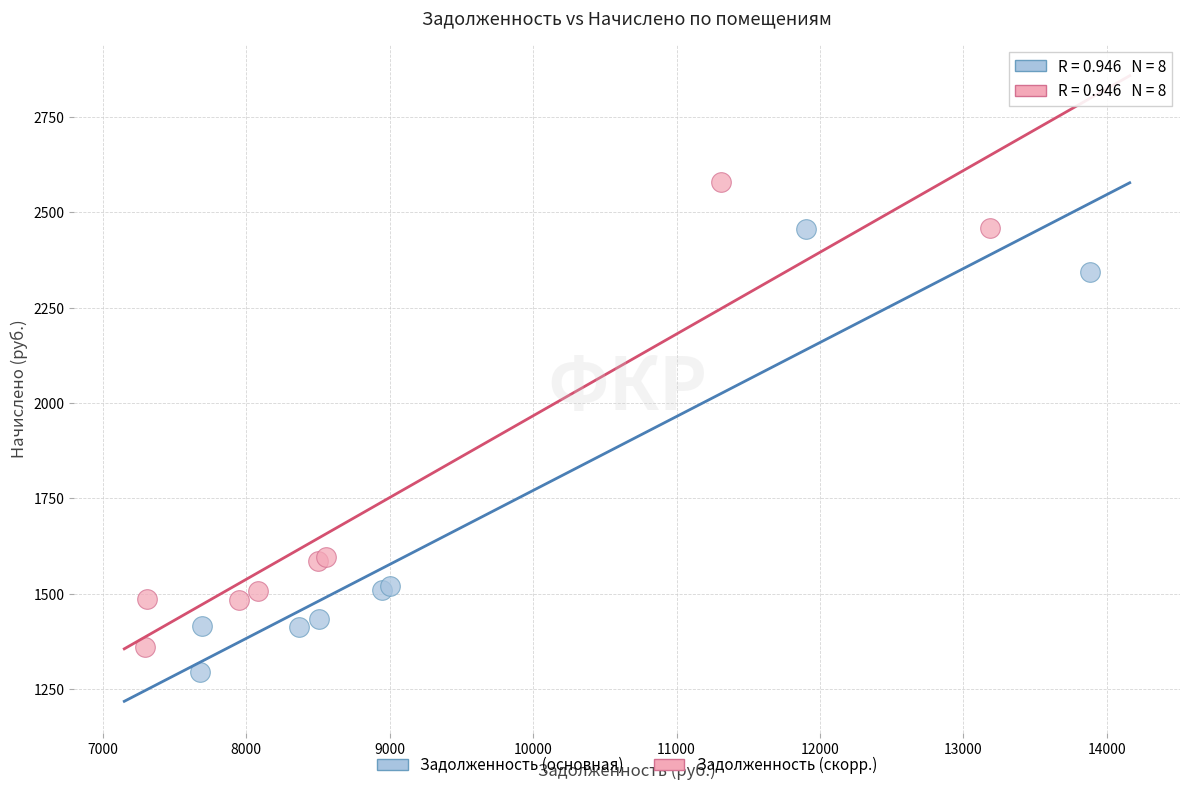

Which series has the largest Y range (max minus min)?

Задолженность (скорр.)